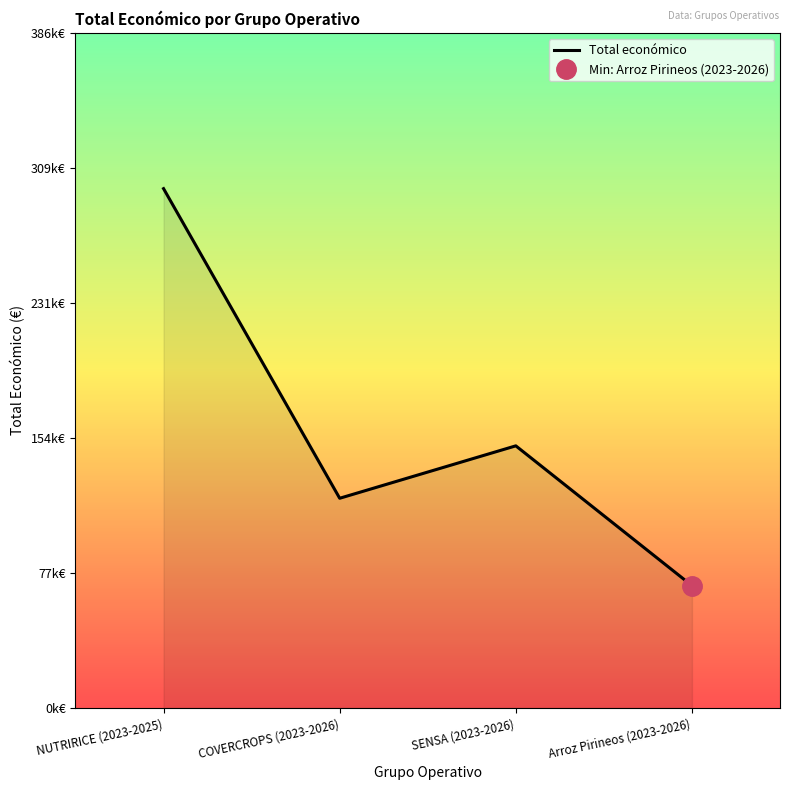

The chart shows a value of 120000 at COVERCROPS (2023-2026). True or false?

True